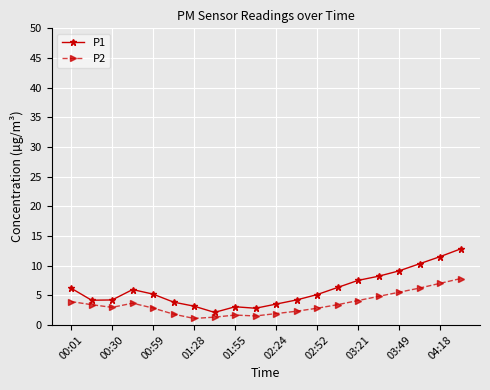

What is the value of the P1 point at the 18th from the left?

10.3